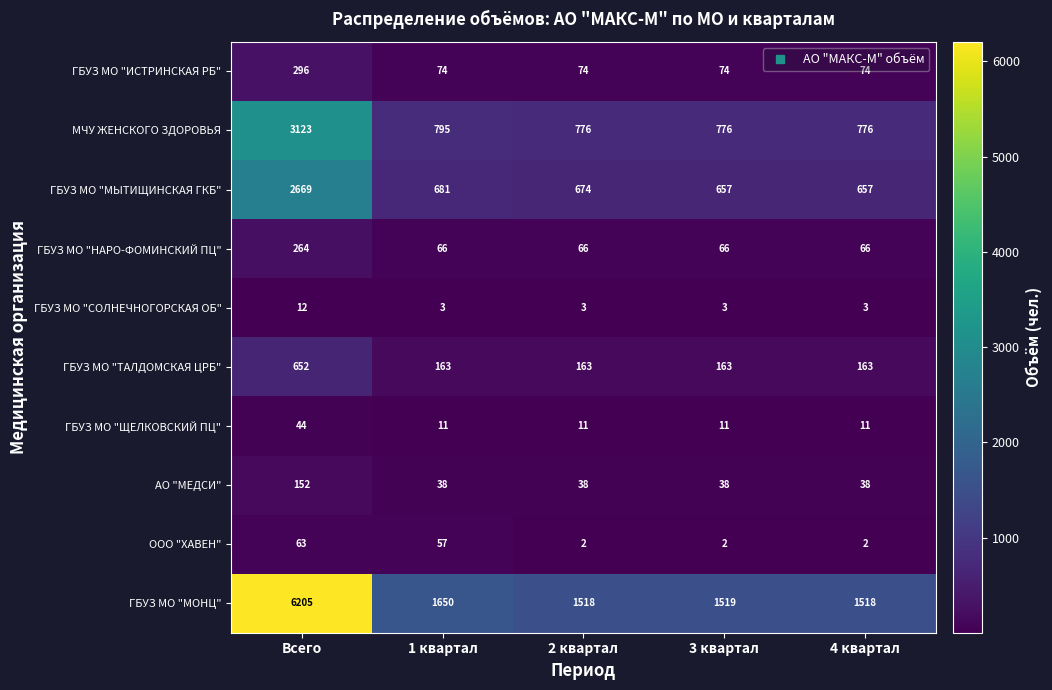

Which series changed the most between 3 квартал and 4 квартал?

ГБУЗ МО "МОНЦ"